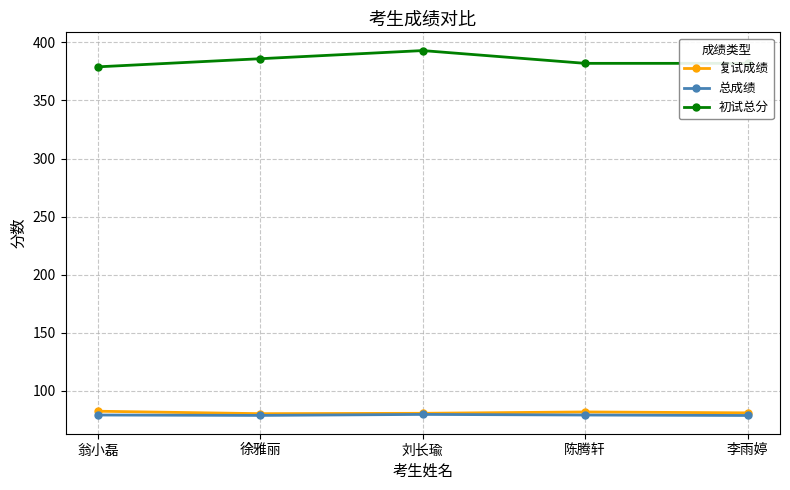

Which series has the largest range (max minus min)?

初试总分